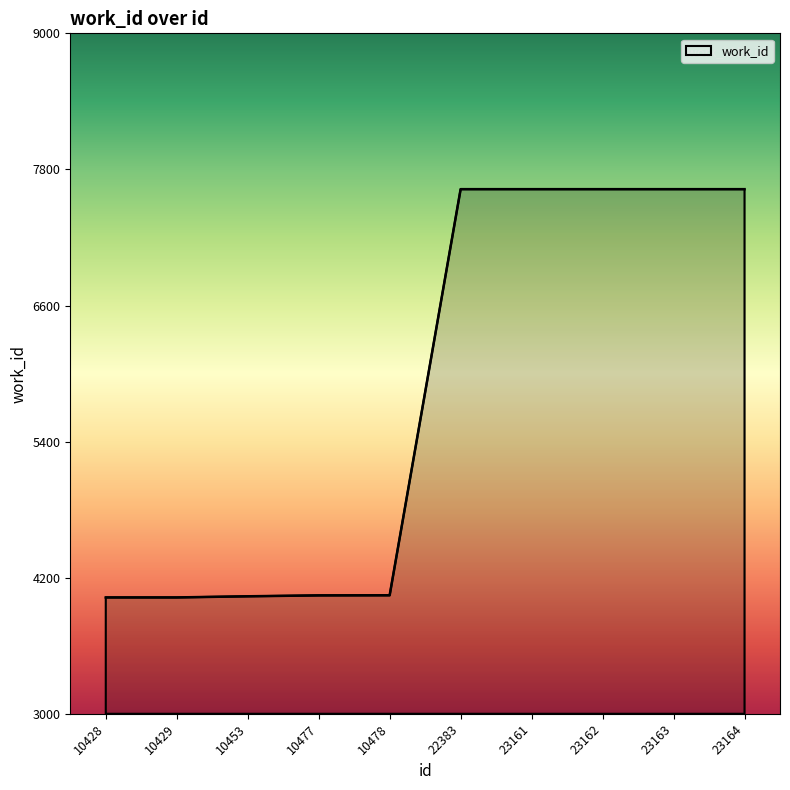

What is the minimum value shown in the chart?

4026